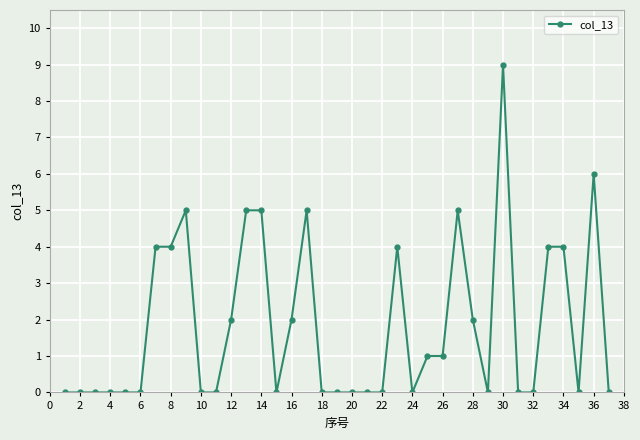

What is the maximum value shown in the chart?

9